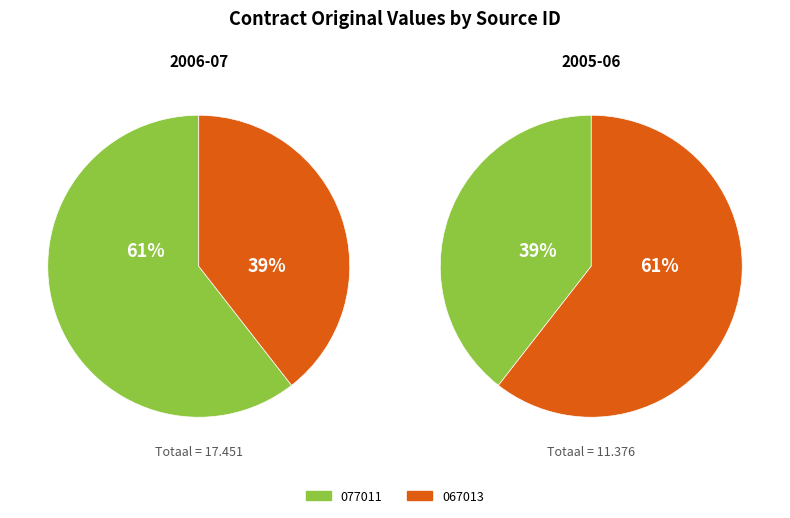

To the nearest percent, what is the difference between the largest and smallest slice percentages?

21%